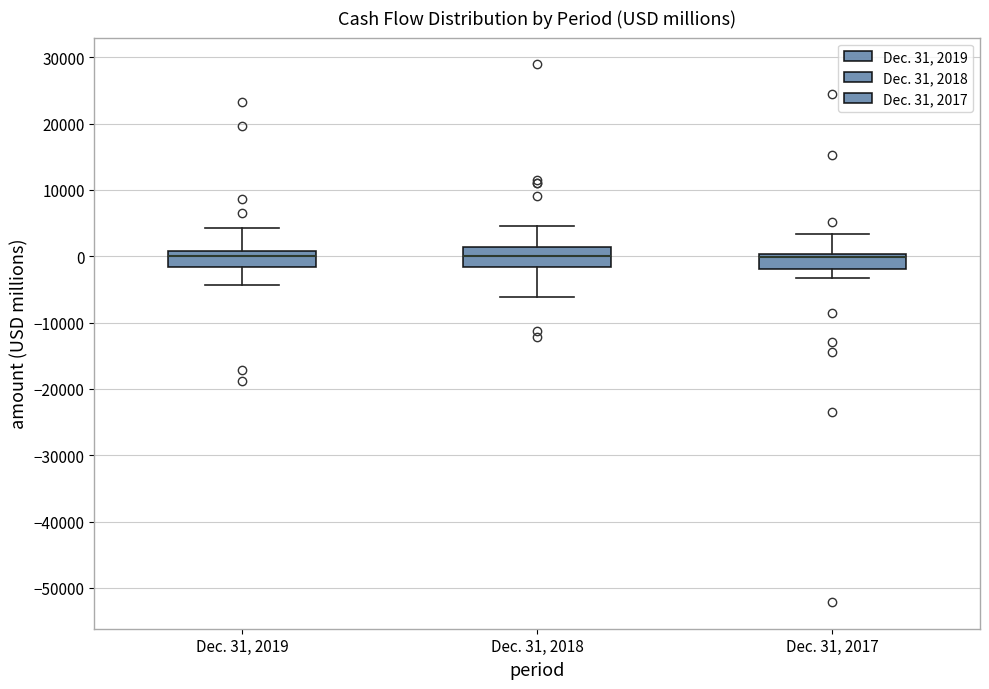

Reading left to right, read every box against the y-axis: the position of its median line, the range the box covers, and the ends of its whiskers. The values are not printed on the chart, so give them approximately, as read against the axis.

Dec. 31, 2019: median 0, box -2000 to 1000, whiskers -4000 to 4000
Dec. 31, 2018: median 0, box -2000 to 1000, whiskers -6000 to 5000
Dec. 31, 2017: median 0 (just below the box's upper edge), box -2000 to 0, whiskers -3000 to 3000